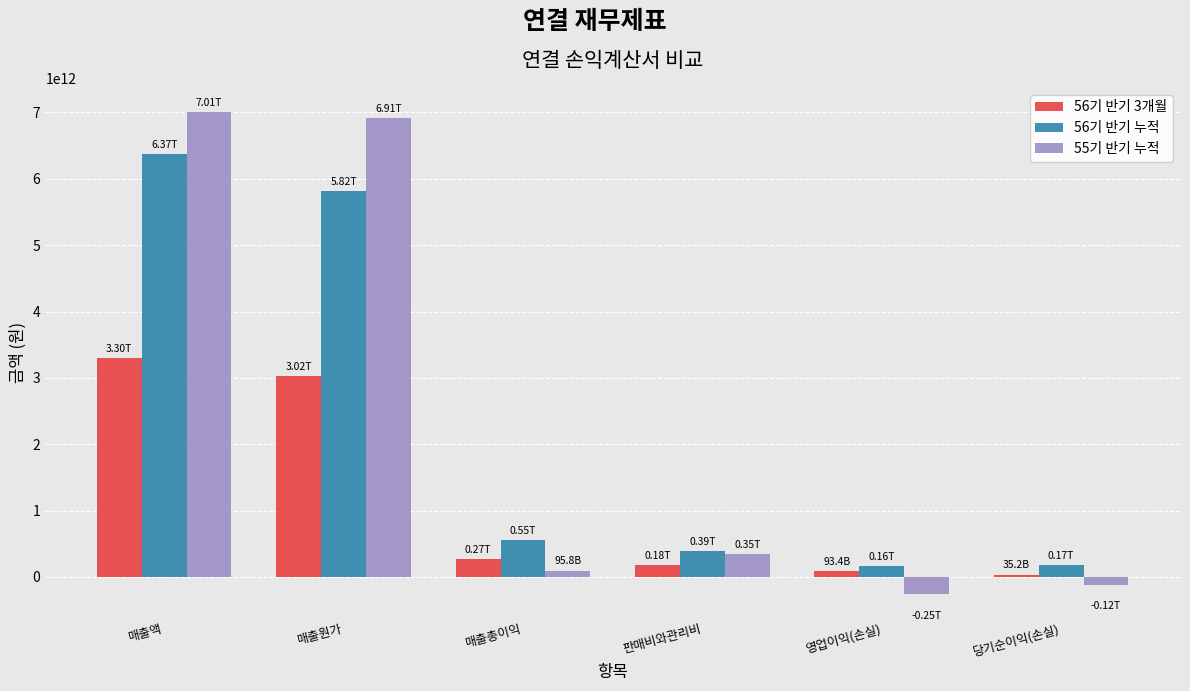

At which category is the sum across all series the highest?

매출액